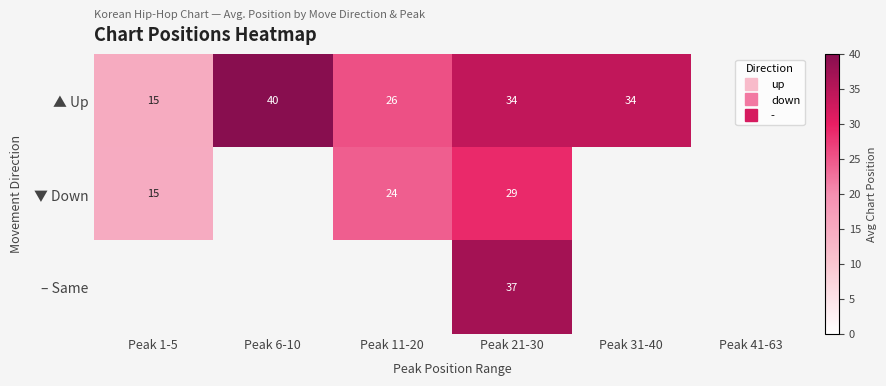

Which series has the largest range (max minus min)?

▲ Up